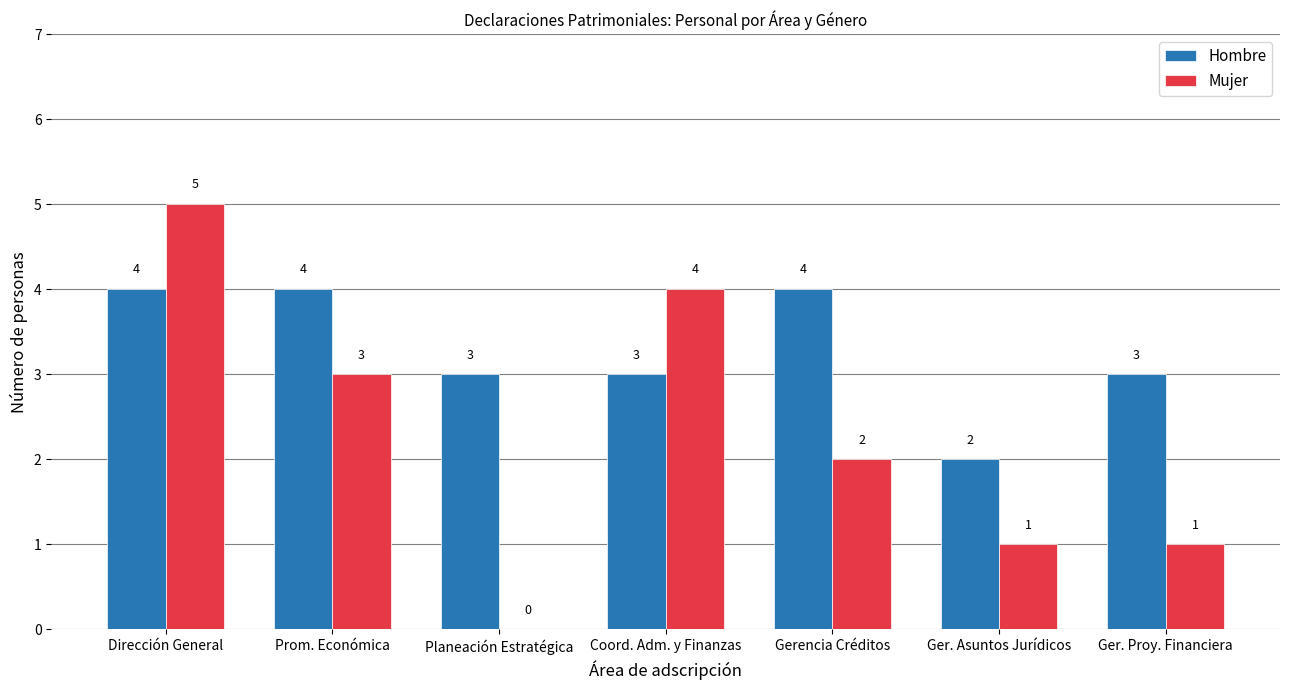

The Hombre series shows 2 at Ger. Asuntos Jurídicos. True or false?

True